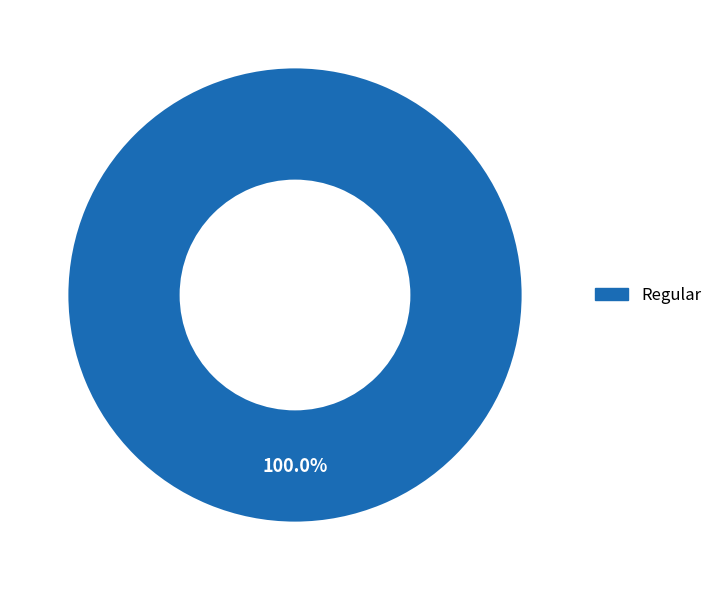

Is there a majority slice in this chart?

Yes